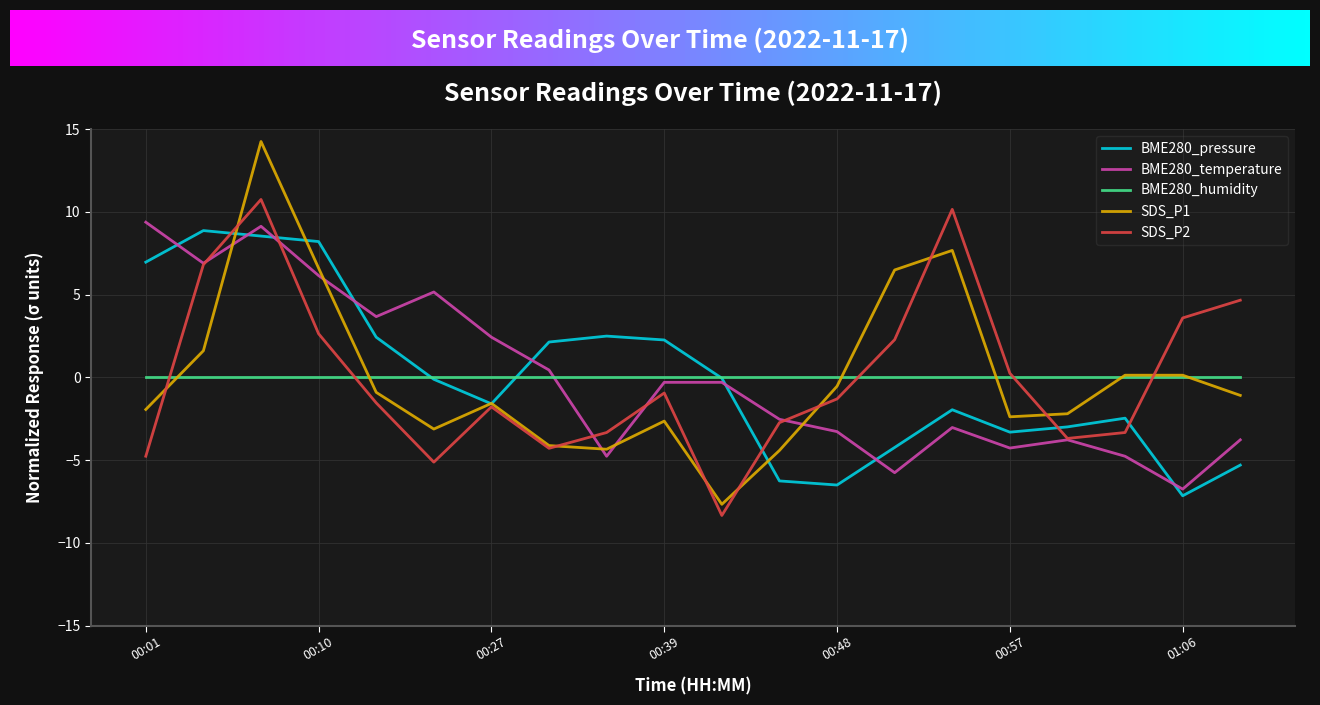

What is the minimum value for SDS_P2?

-8.3